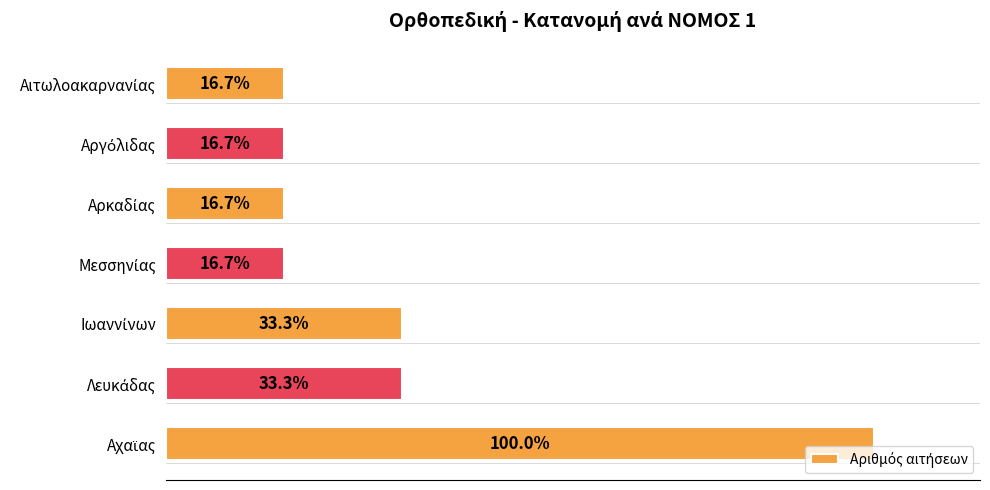

Does the chart contain any negative values?

No